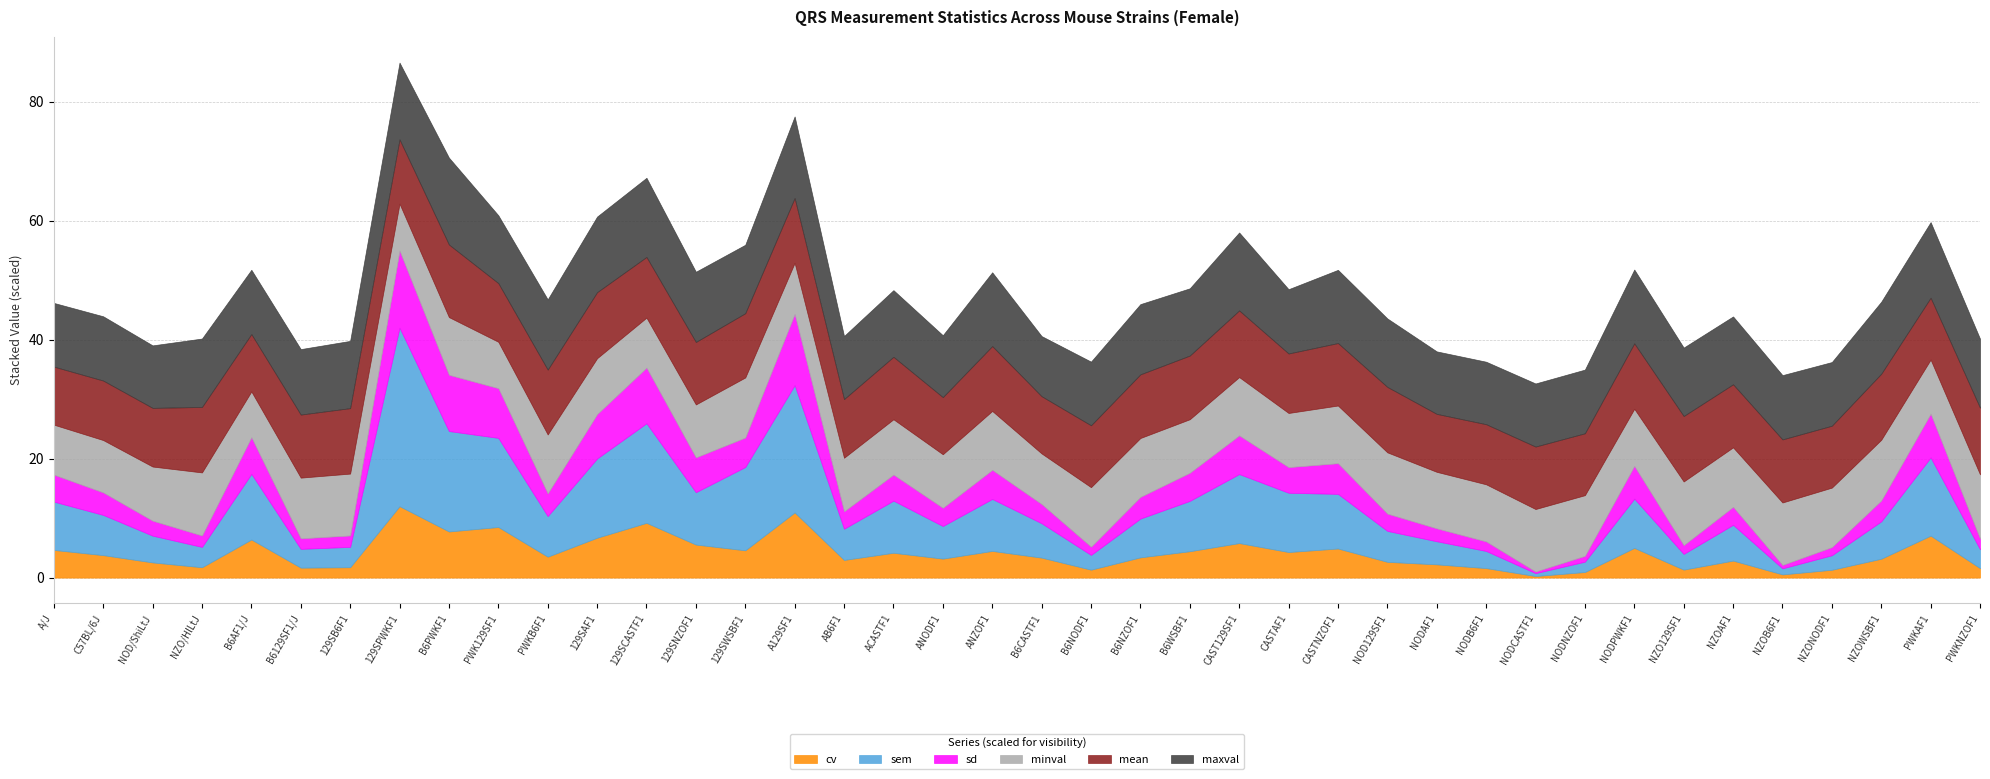

Count the number of data series in this chart.

6